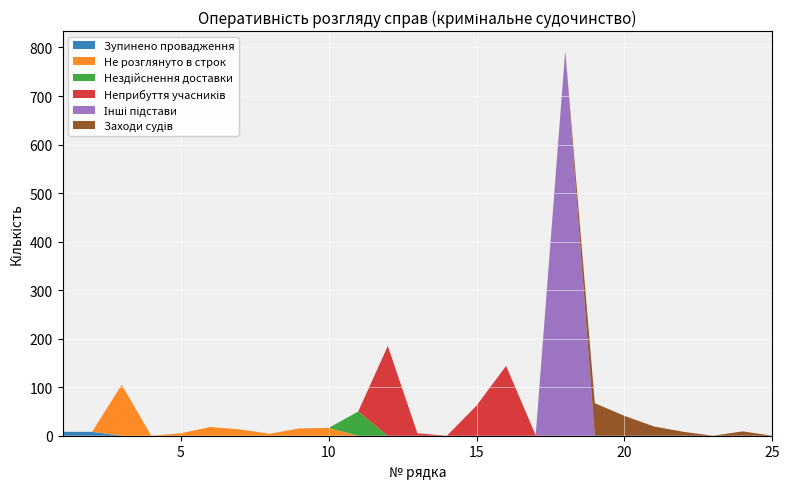

Reading left to right, list all the values displayed in this chart.

Зупинено провадження: 1=8	2=8	3=0	4=0	5=0	6=0	7=0	8=0	9=0	10=0	11=0	12=0	13=0	14=0	15=0	16=0	17=0	18=0	19=0	20=0	21=0	22=0	23=0	24=0	25=0
Не розглянуто в строк: 1=0	2=0	3=105	4=0	5=5	6=18	7=13	8=4	9=15	10=16	11=0	12=0	13=0	14=0	15=0	16=0	17=0	18=0	19=0	20=0	21=0	22=0	23=0	24=0	25=0
Нездійснення доставки: 1=0	2=0	3=0	4=0	5=0	6=0	7=0	8=0	9=0	10=0	11=50	12=0	13=0	14=0	15=0	16=0	17=0	18=0	19=0	20=0	21=0	22=0	23=0	24=0	25=0
Неприбуття учасників: 1=0	2=0	3=0	4=0	5=0	6=0	7=0	8=0	9=0	10=0	11=0	12=185	13=5	14=0	15=62	16=144	17=1	18=0	19=0	20=0	21=0	22=0	23=0	24=0	25=0
Інші підстави: 1=0	2=0	3=0	4=0	5=0	6=0	7=0	8=0	9=0	10=0	11=0	12=0	13=0	14=0	15=0	16=0	17=0	18=794	19=0	20=0	21=0	22=0	23=0	24=0	25=0
Заходи судів: 1=0	2=0	3=0	4=0	5=0	6=0	7=0	8=0	9=0	10=0	11=0	12=0	13=0	14=0	15=0	16=0	17=0	18=0	19=67	20=41	21=19	22=8	23=0	24=9	25=0